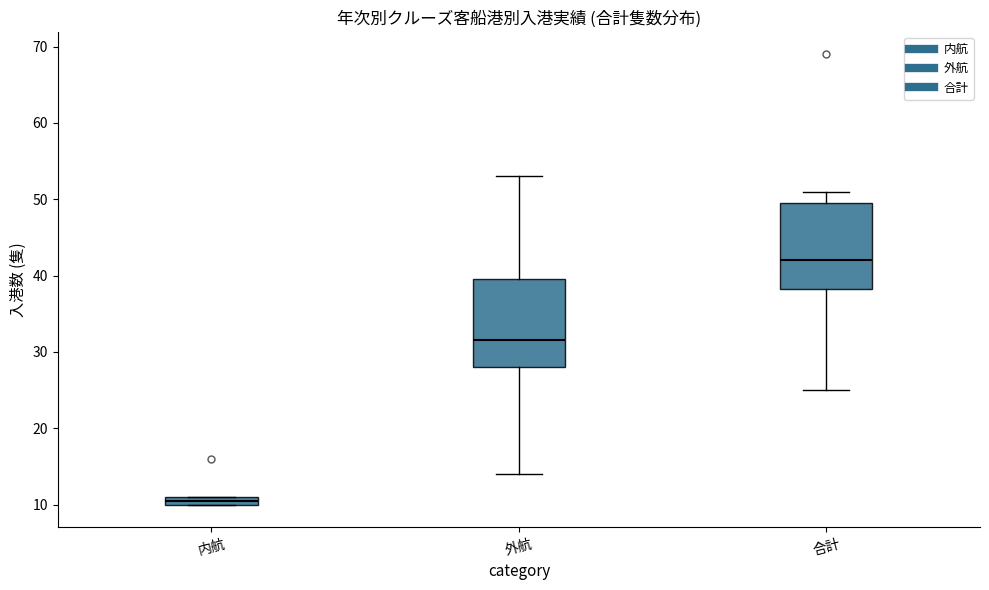

Which box's median line is the highest?

合計